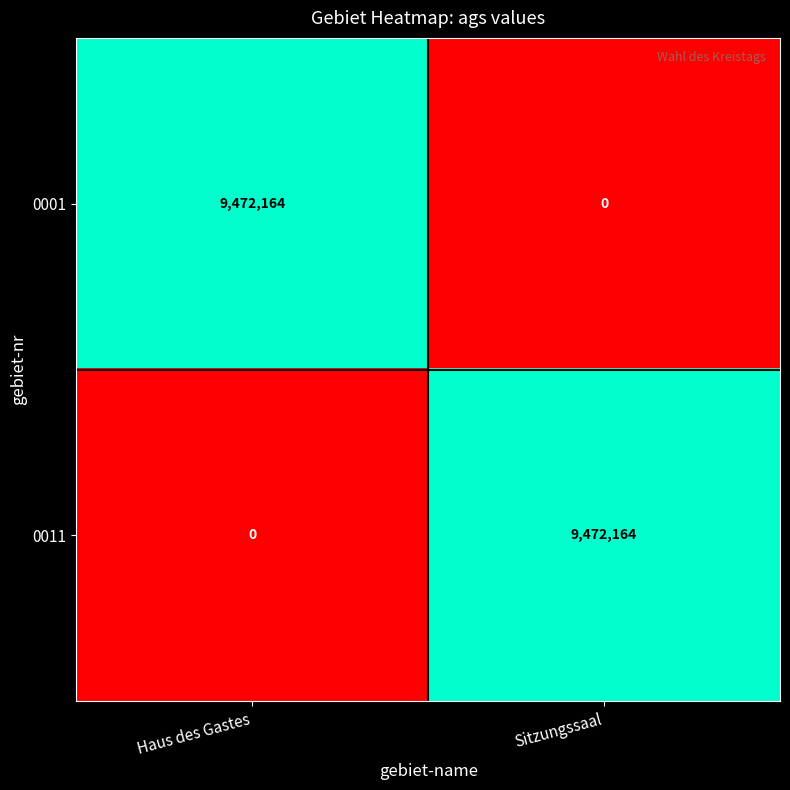

The value of 0011 at Haus des Gastes is 6359129. True or false?

False